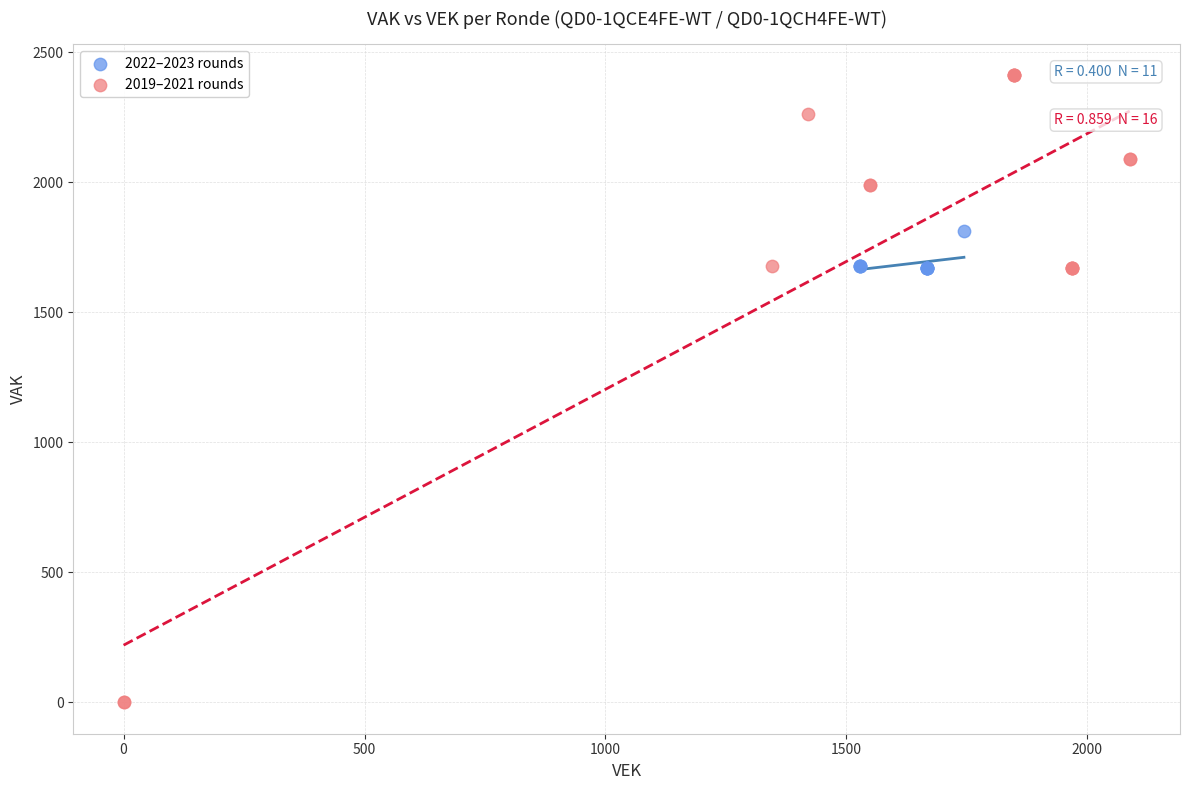

Which series has the widest spread of Y values?

2019–2021 rounds